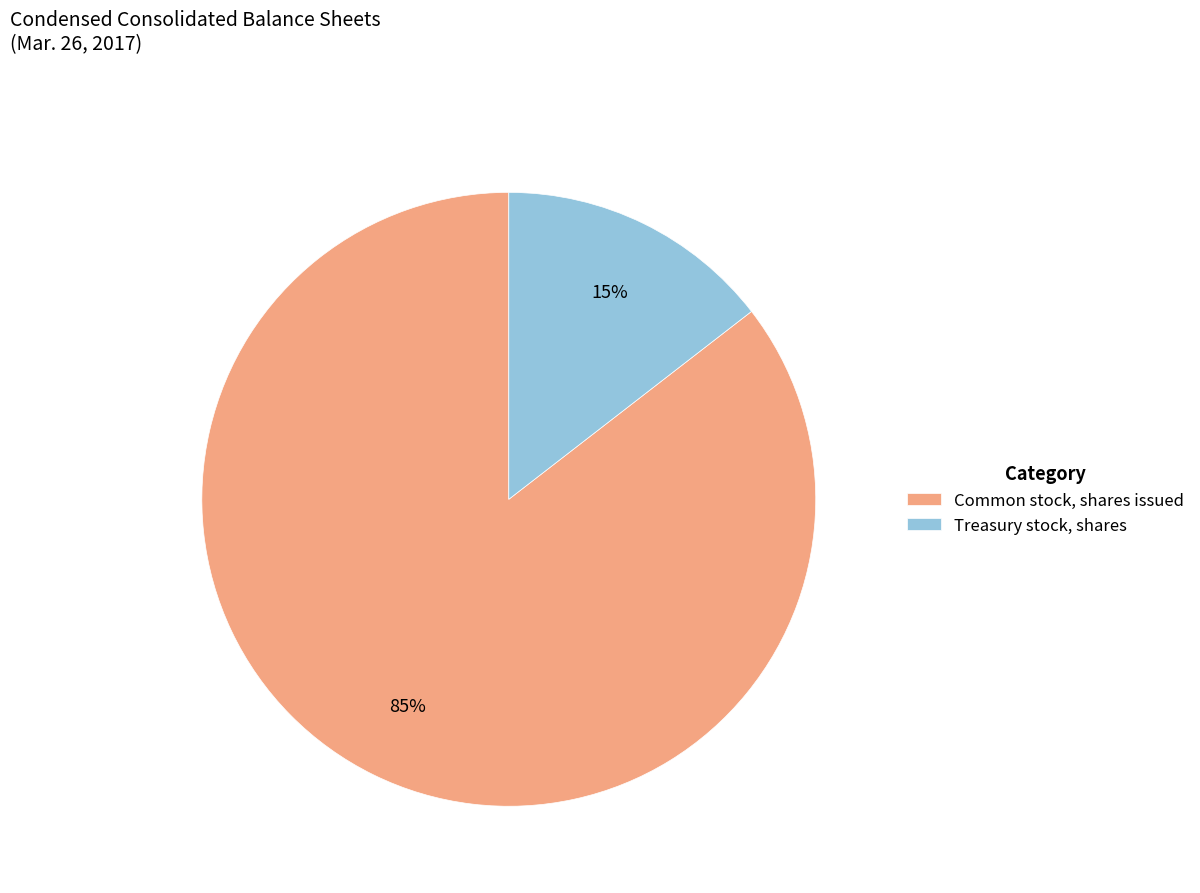

To the nearest percent, what is the average slice percentage?

50%